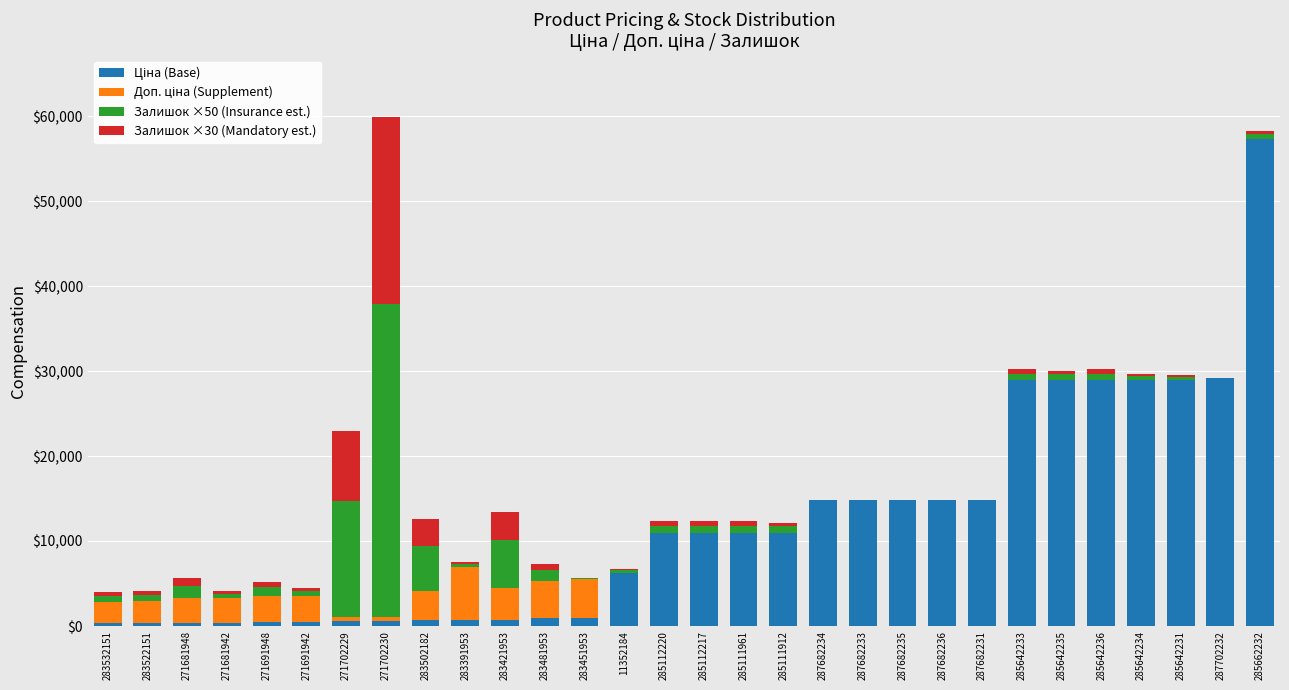

The value of Залишок ×50 (Insurance est.) at 271681942 is 878.6. True or false?

False